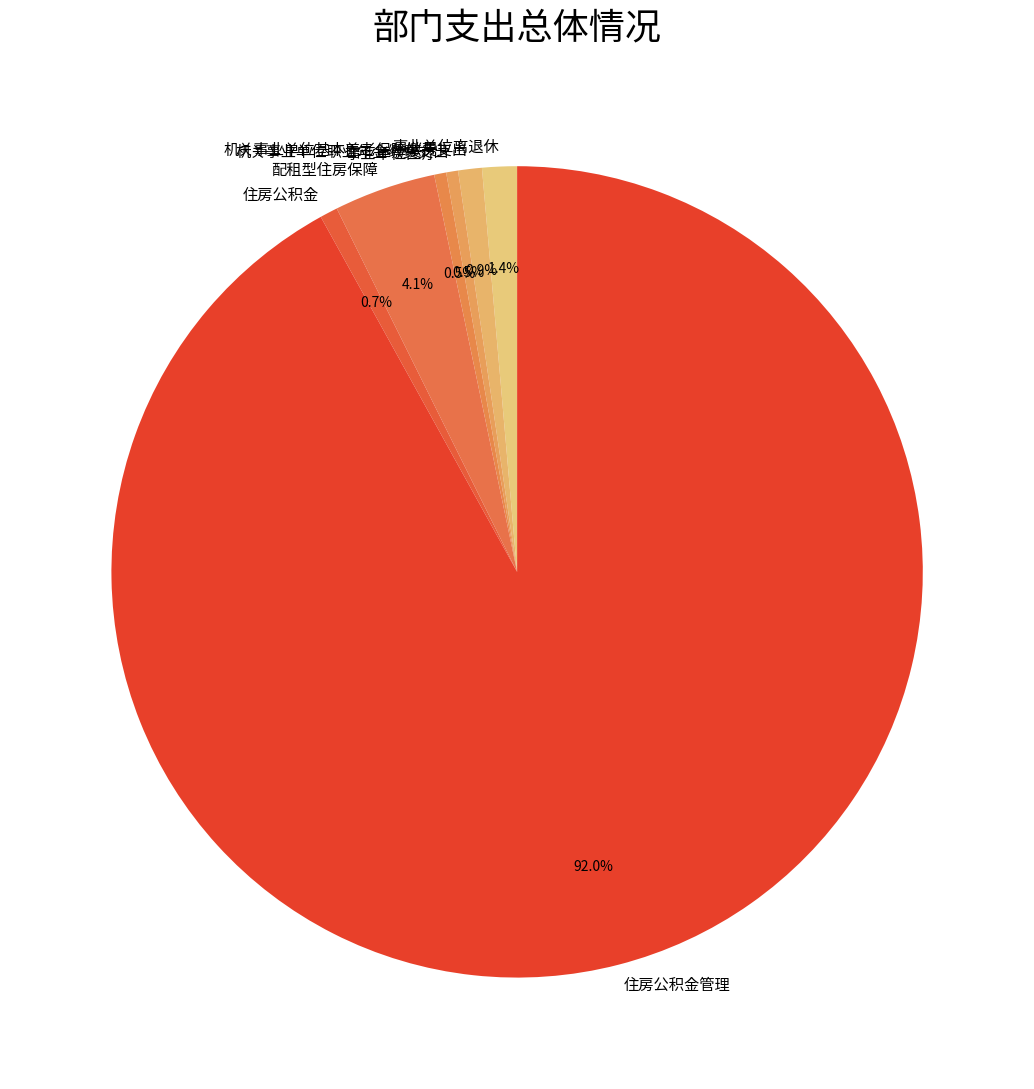

To the nearest percent, what is the average slice percentage?

14%